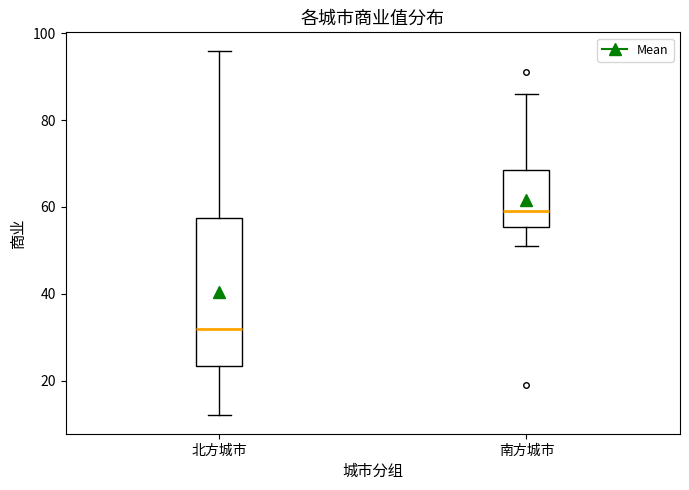

Comparing the boxes themselves (not the whiskers), which one is the tallest?

北方城市